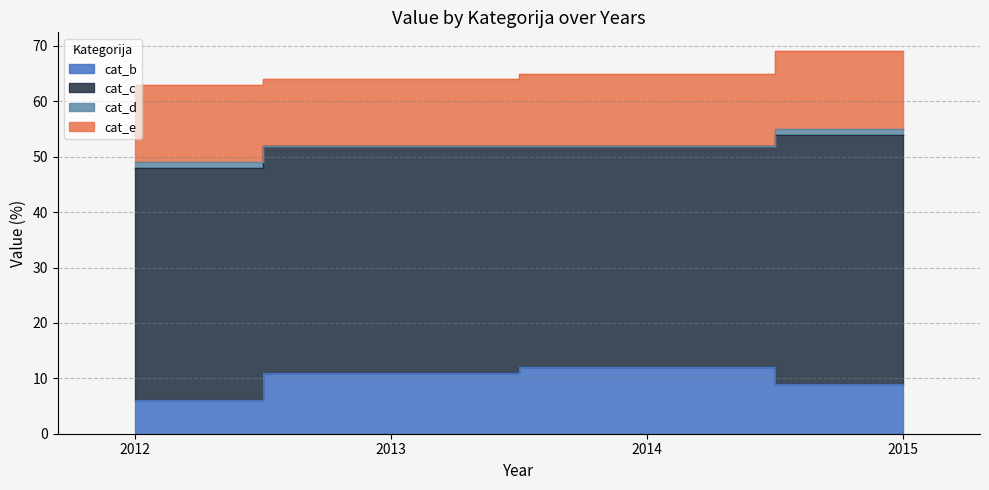

Count the number of categories in the chart.

4